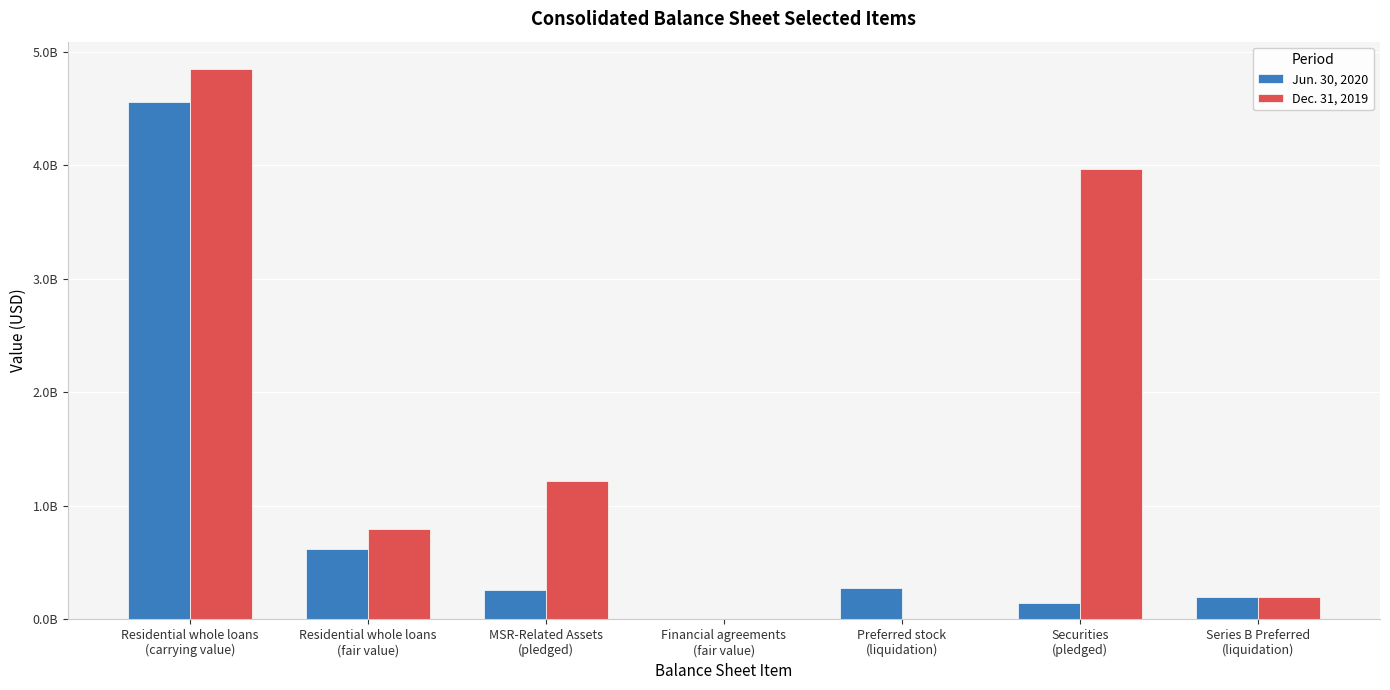

Are the bars horizontal?

No